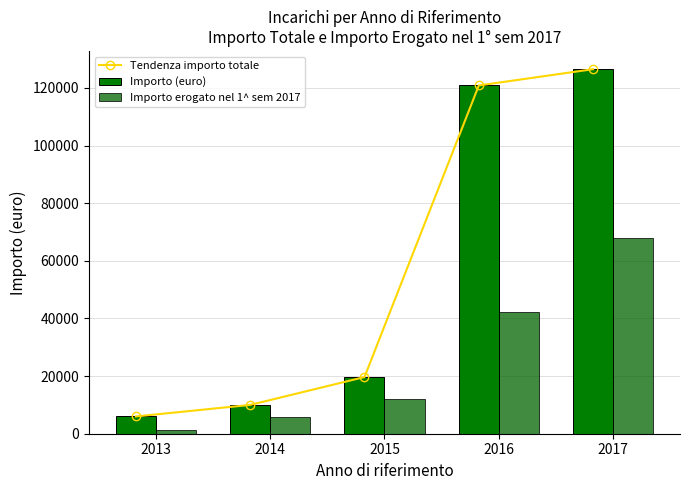

Count the number of categories in the chart.

5